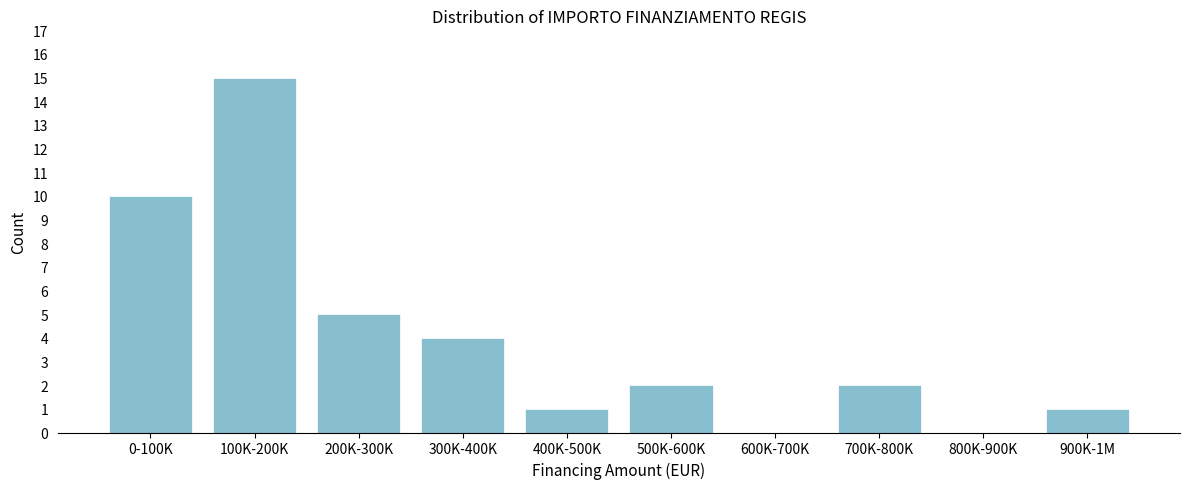

Reading left to right, list all the values displayed in this chart.

0-100K=10	100K-200K=15	200K-300K=5	300K-400K=4	400K-500K=1	500K-600K=2	600K-700K=0	700K-800K=2	800K-900K=0	900K-1M=1